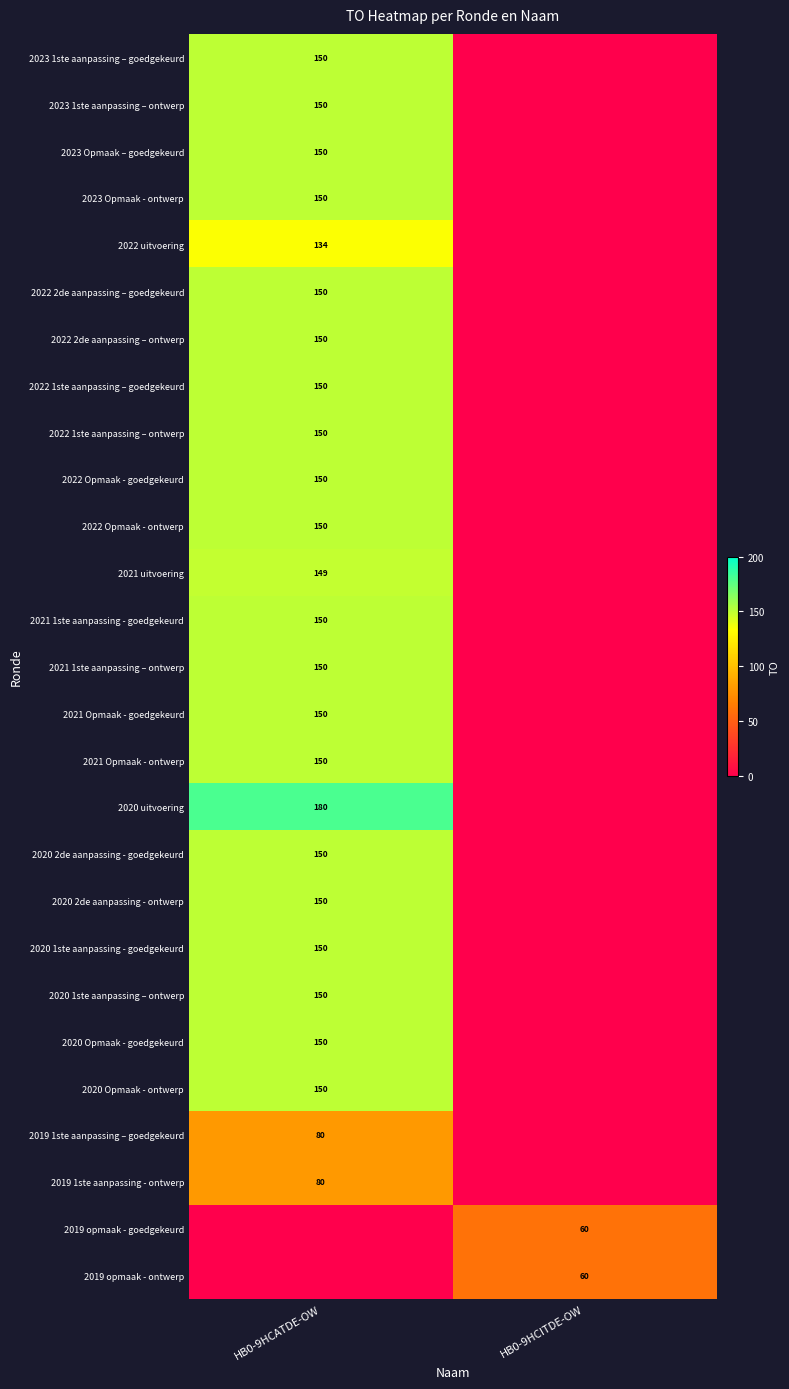

The value of 2023 Opmaak – goedgekeurd at HB0-9HCATDE-OW is 150. True or false?

True